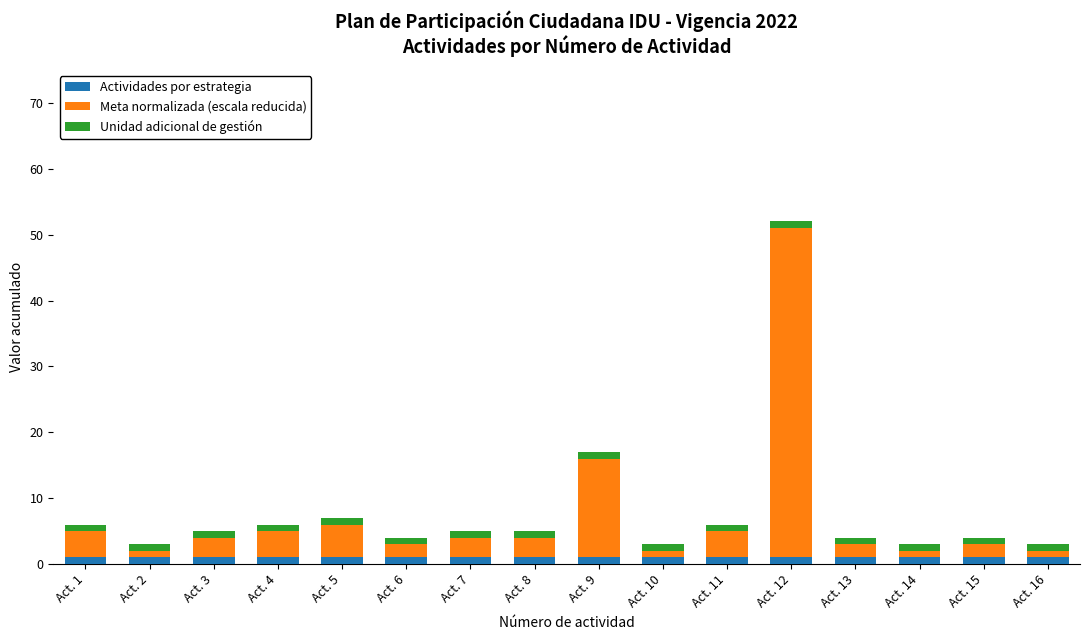

At which category is the sum across all series the highest?

Act. 12